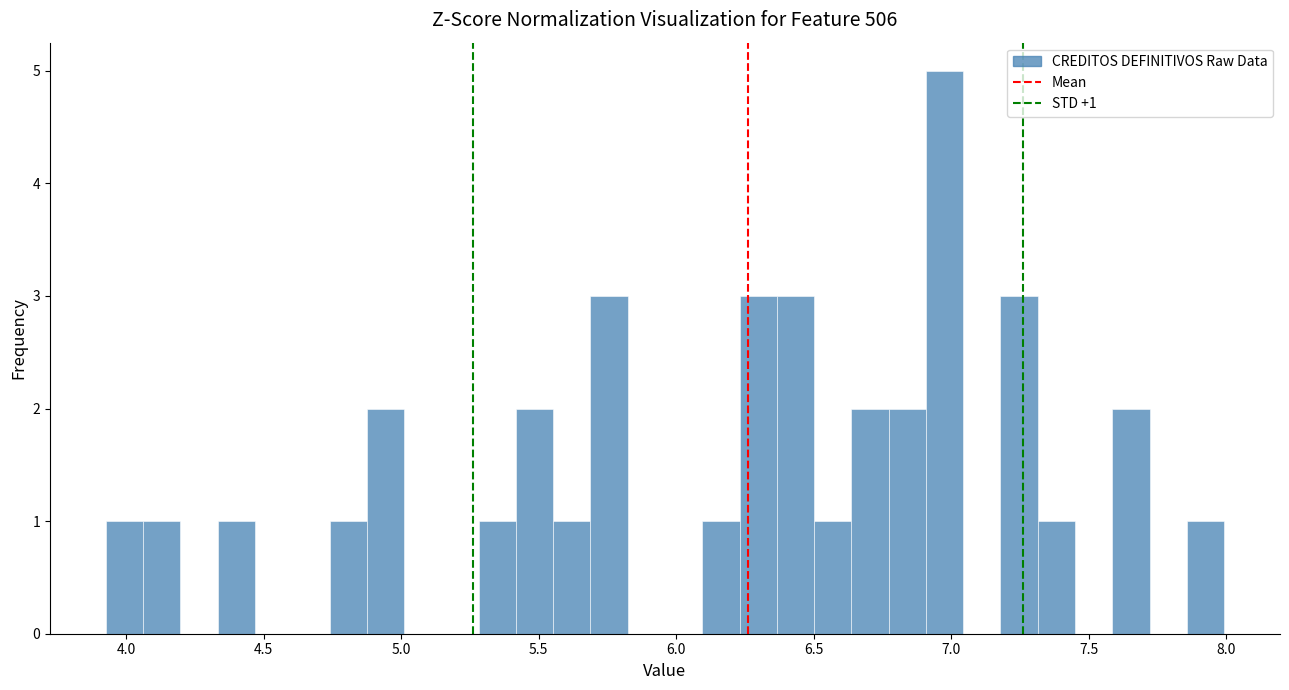

Read against the x-axis, roughly where is the centre of the tallest bar?

7.00